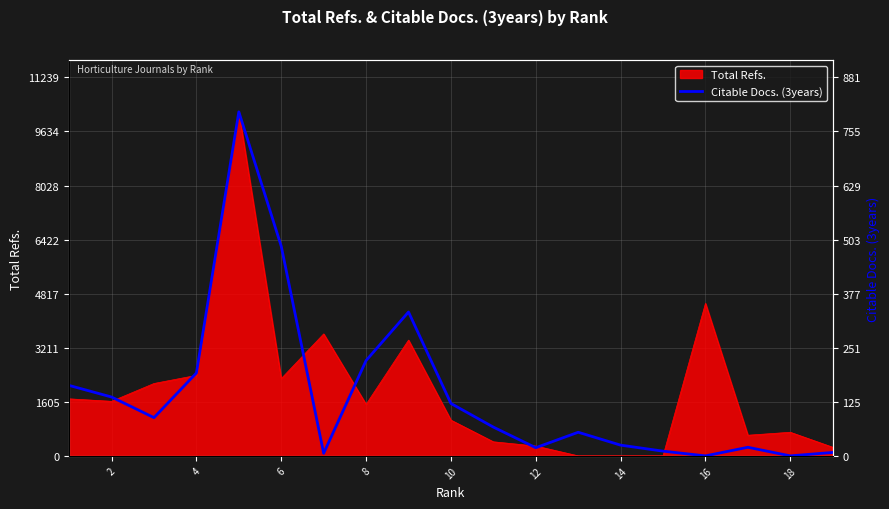

The value of Total Refs. at 18 is 701. True or false?

True